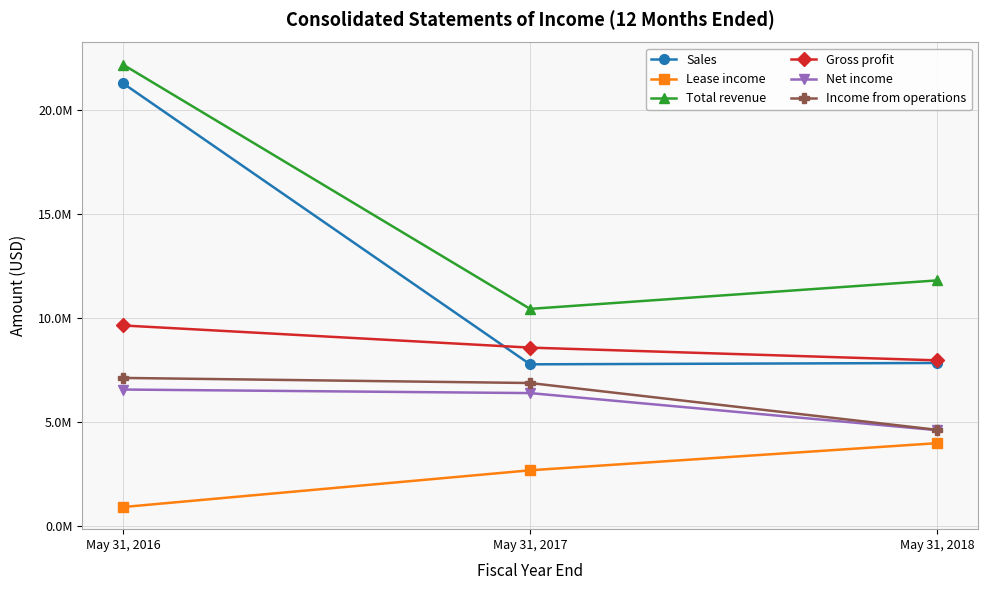

Reading right to left, transcribe all the data shown in this chart.

Sales: 7831497	7766457	21287515
Lease income: 3973591	2667783	899579
Total revenue: 11805088	10434240	22187094
Gross profit: 7957381	8570304	9636544
Net income: 4597492	6382819	6553586
Income from operations: 4613582	6867151	7112305